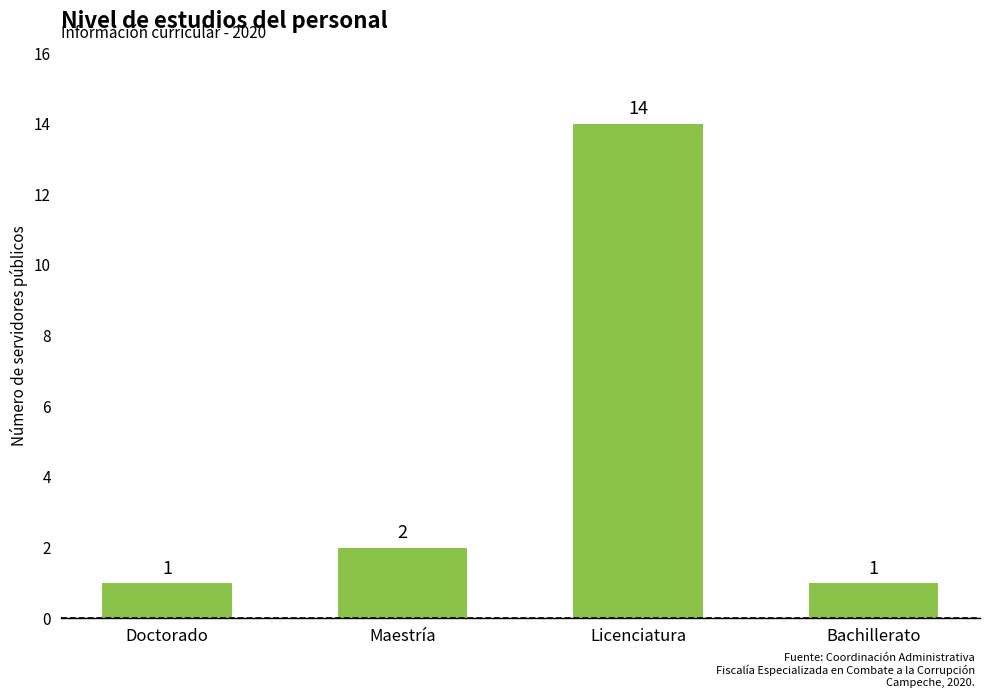

What is the value of the 1st bar from the left?

1